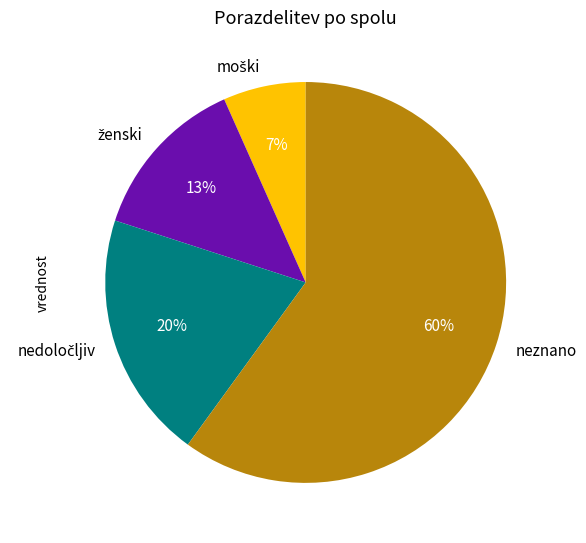

How many segments does this pie chart have?

4